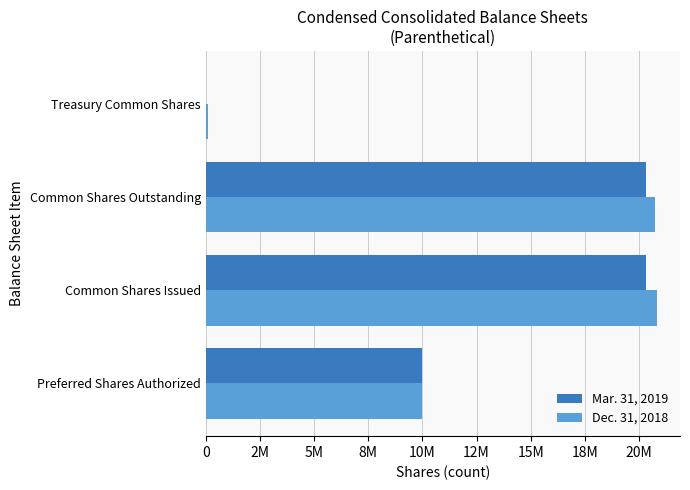

What position from the left is Common Shares Outstanding?

3